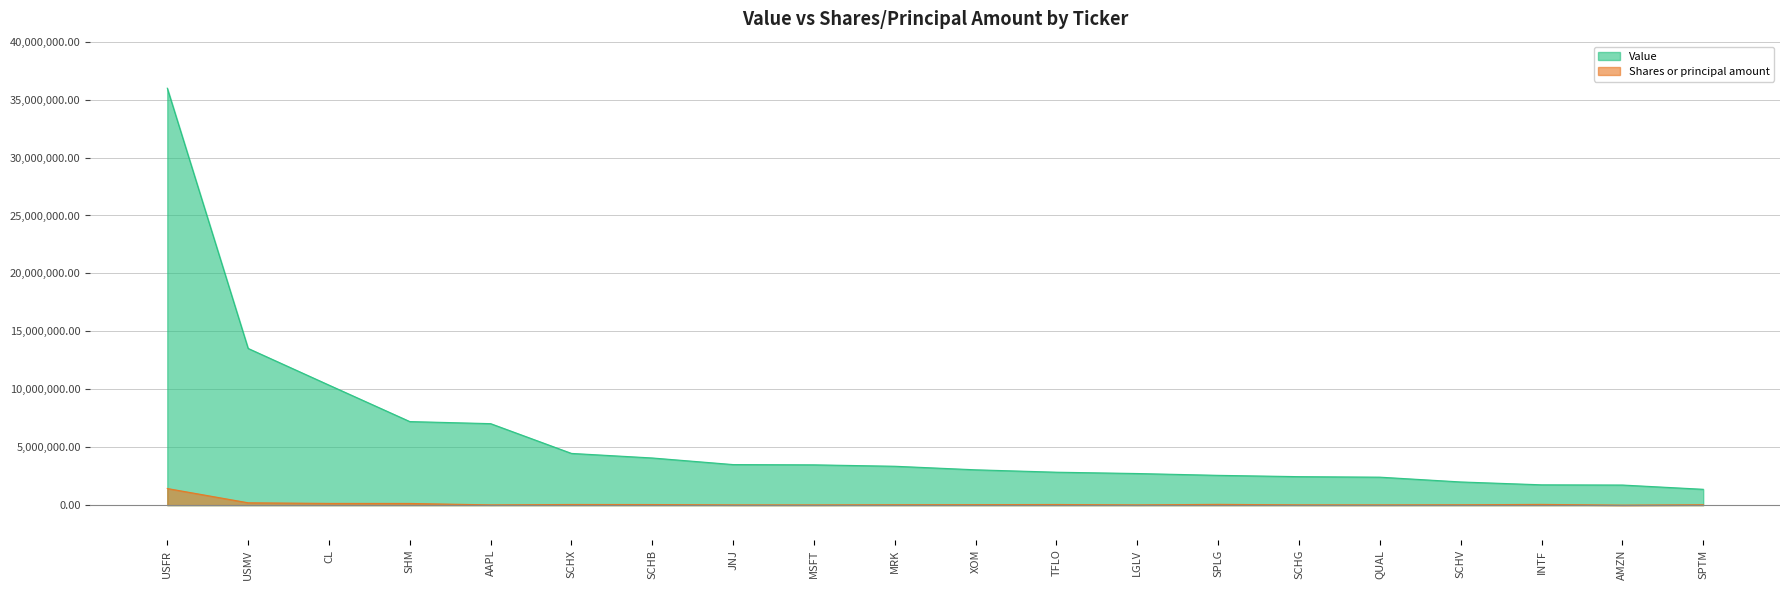

What is the sum of the Shares or principal amount values at USFR and AAPL?

1459951